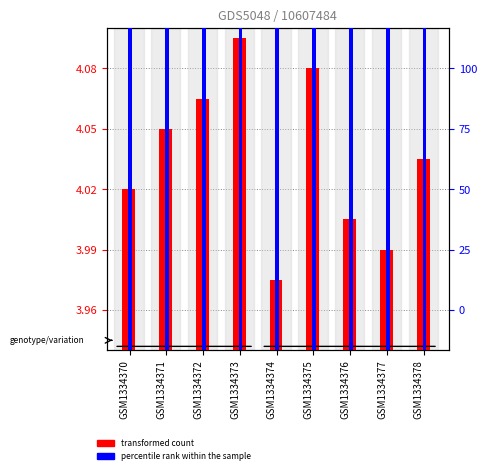

Which category has the highest value in the transformed count series?

GSM1334373